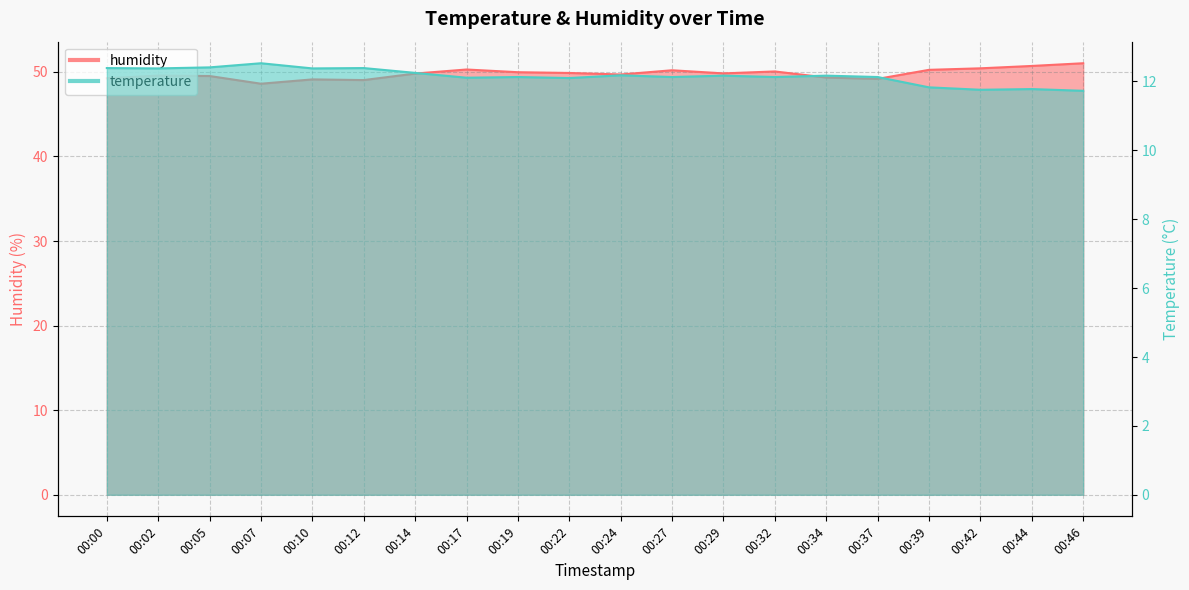

What is the sum of all temperature values?

243.1